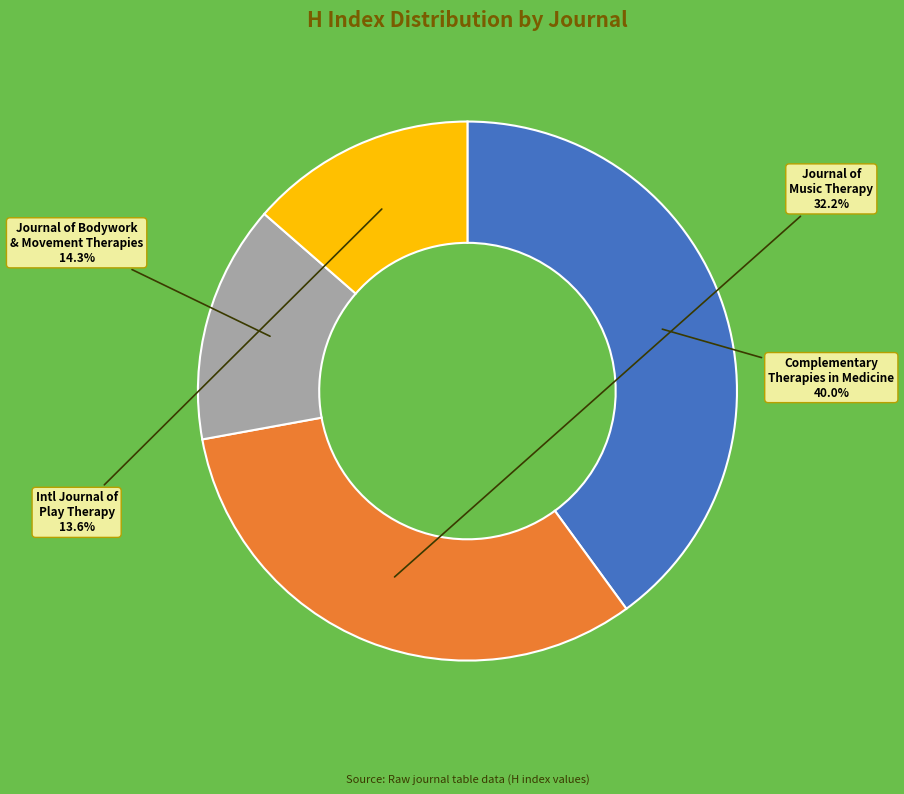

How many slices are in this pie chart?

4